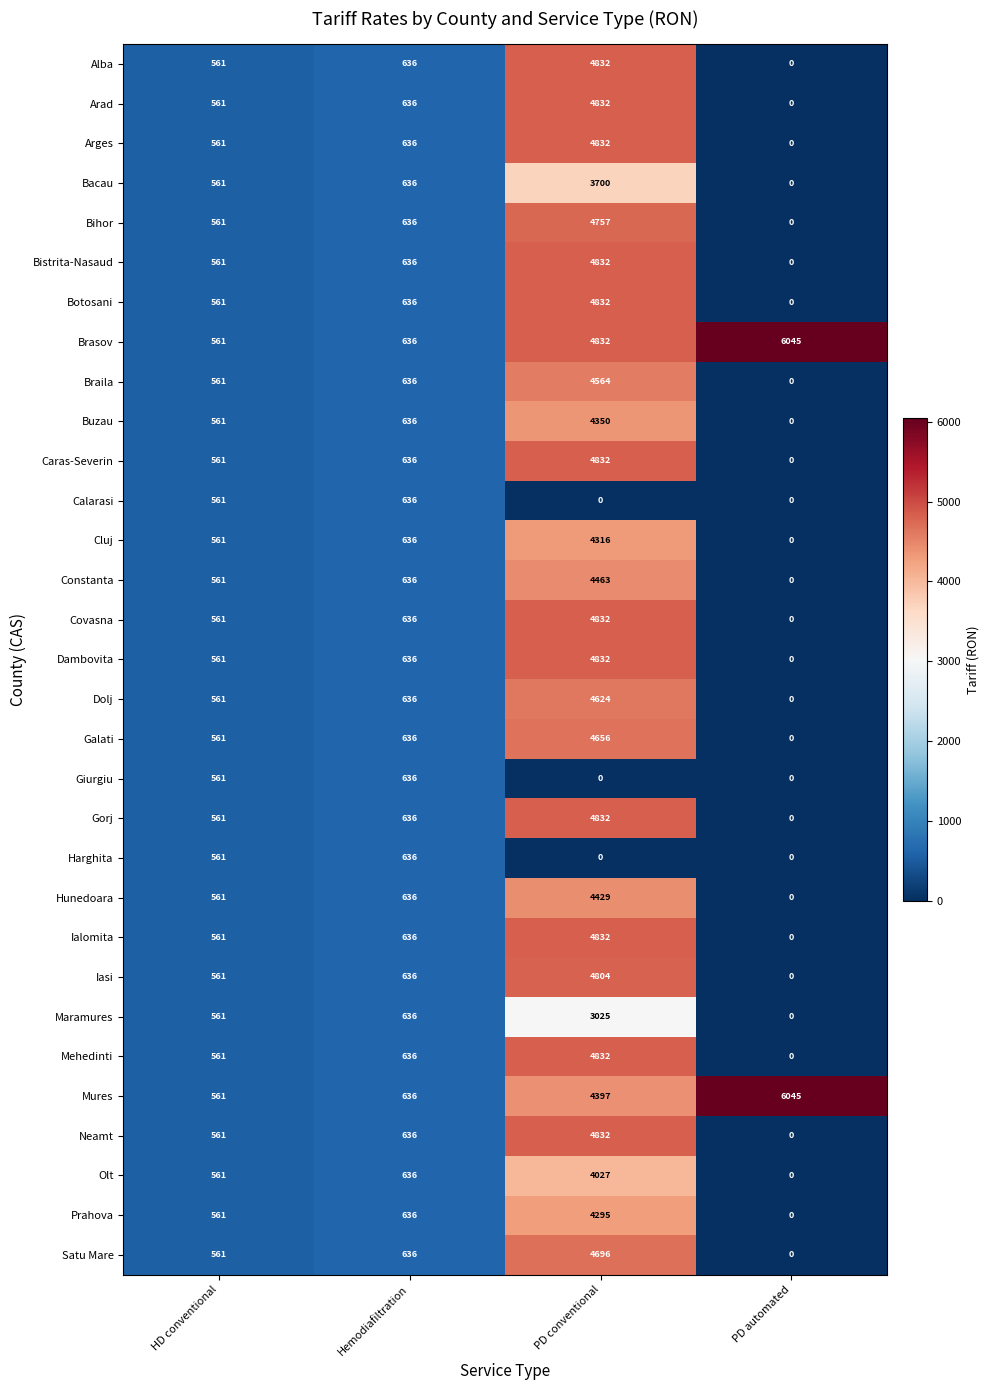

At how many categories does at least one series exceed 726?

2